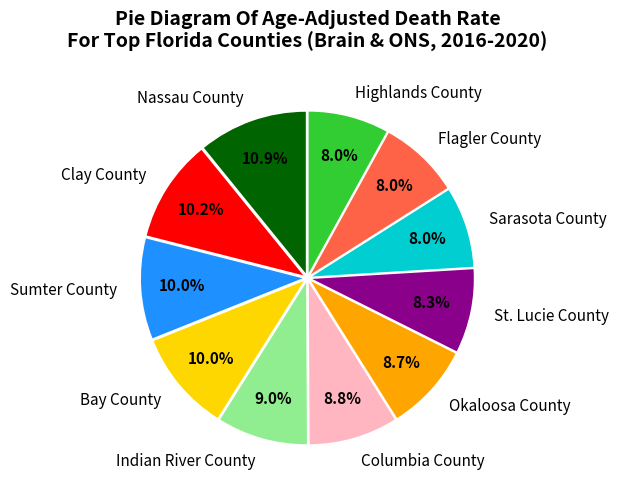

Which slice is the largest?

Nassau County